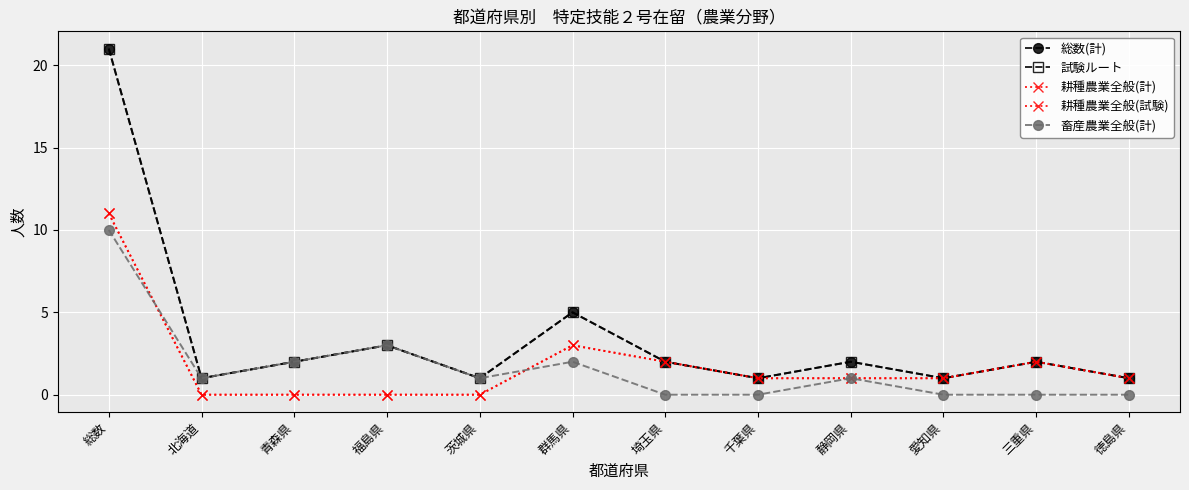

Does the chart have visible grid lines?

Yes